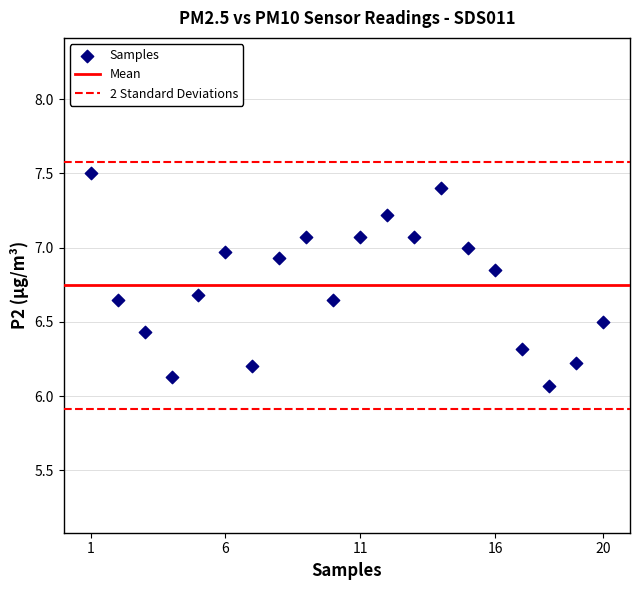

What Y value in the scatter plot is closest to 6?

6.1